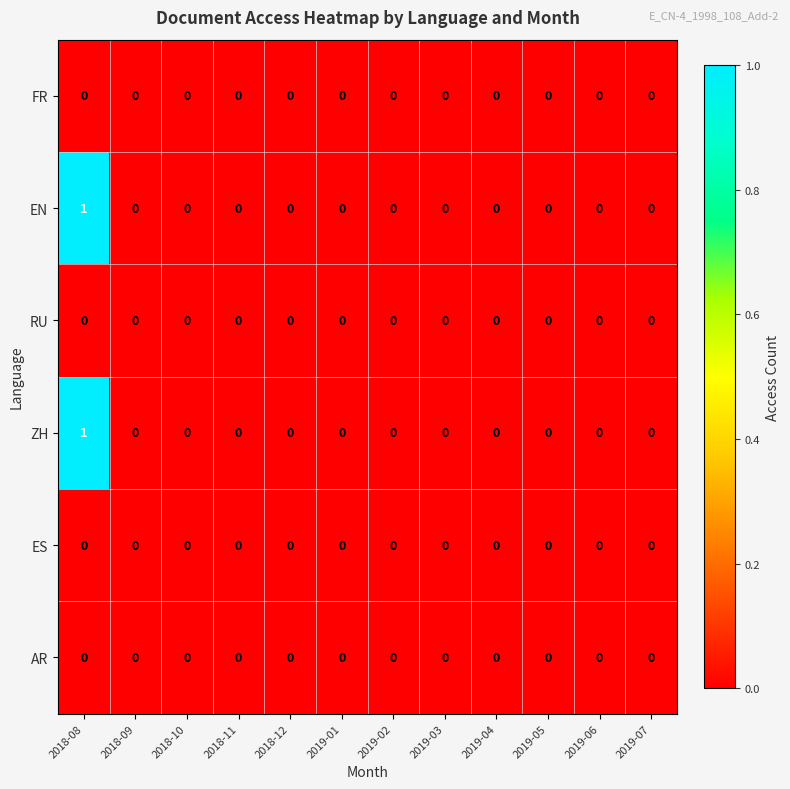

True or false: ZH has a value of 0 at 2019-05.

True